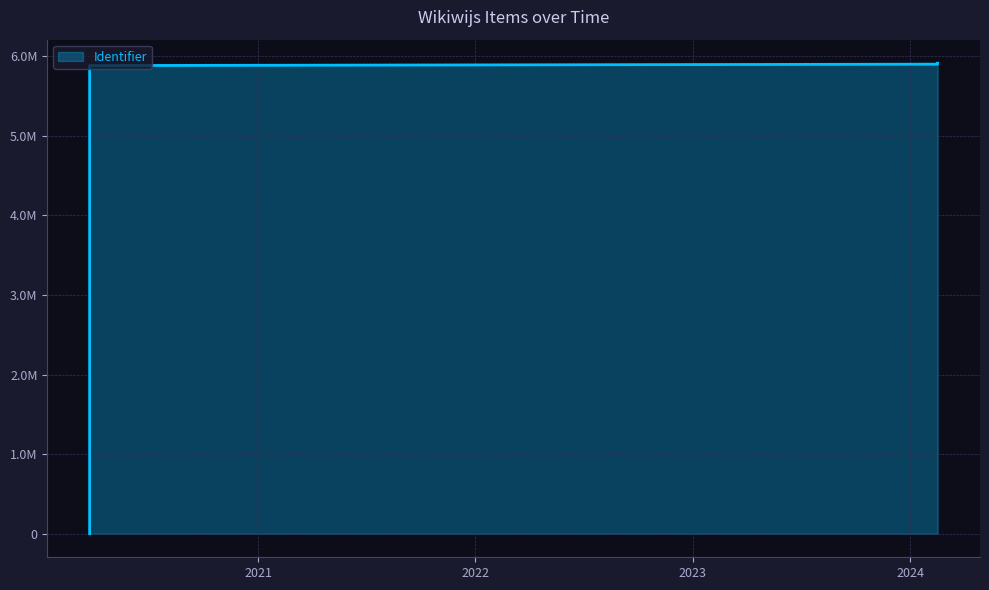

How many positive values are there?

3